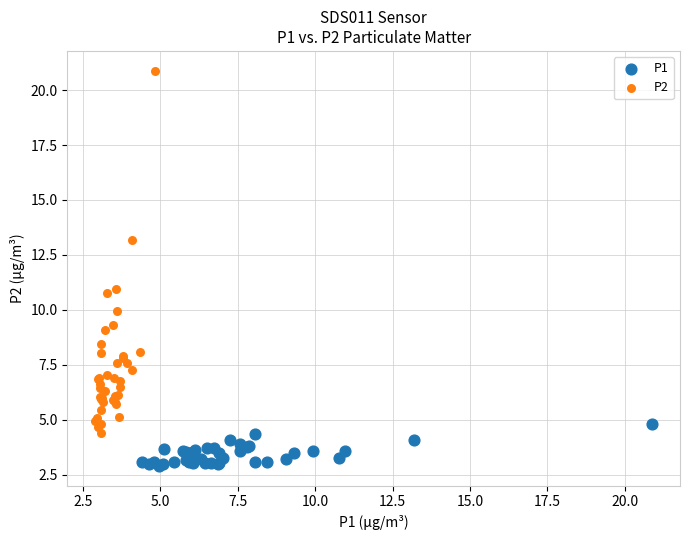

Which series reaches the maximum Y coordinate?

P2